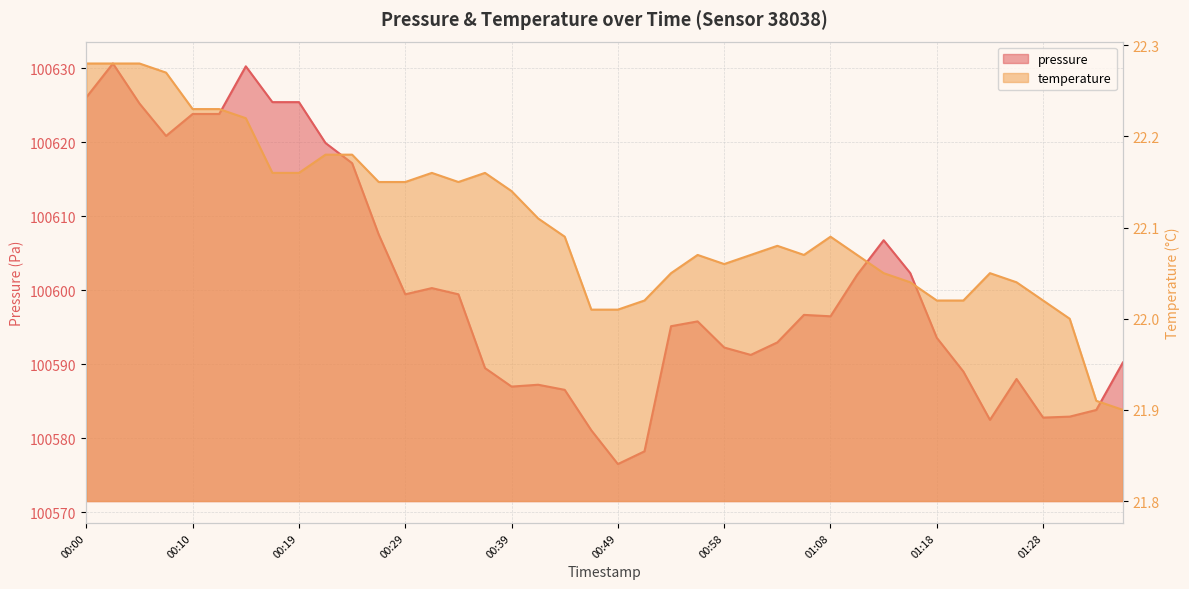

Between 01:03 and 00:17, which is larger?

00:17